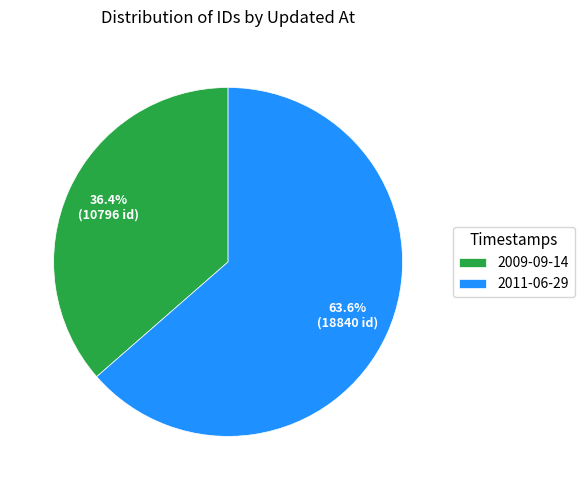

How many segments does this pie chart have?

2